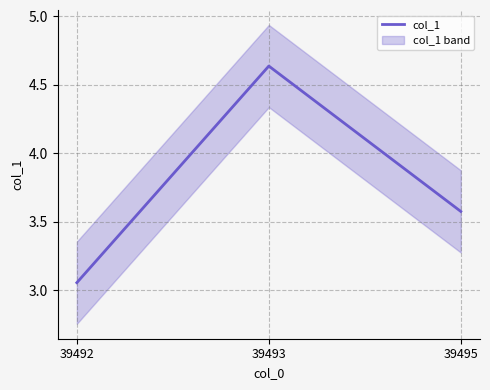

Rank the categories by value from highest to lowest.

39493, 39495, 39492